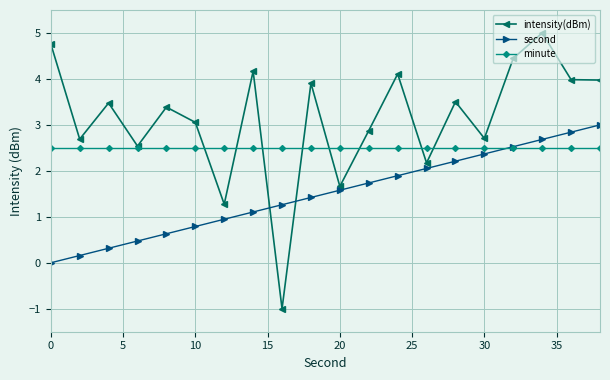

List the series in order of their overall mean, lowest first.

second, minute, intensity(dBm)